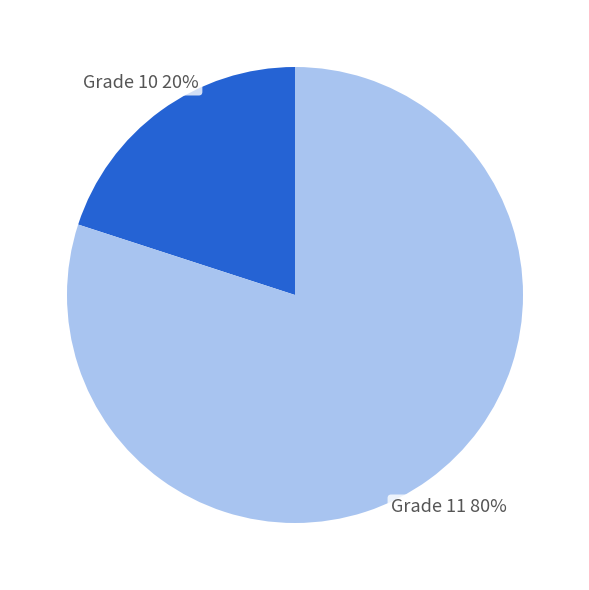

To the nearest percent, what portion does Grade 11 80% represent?

80%